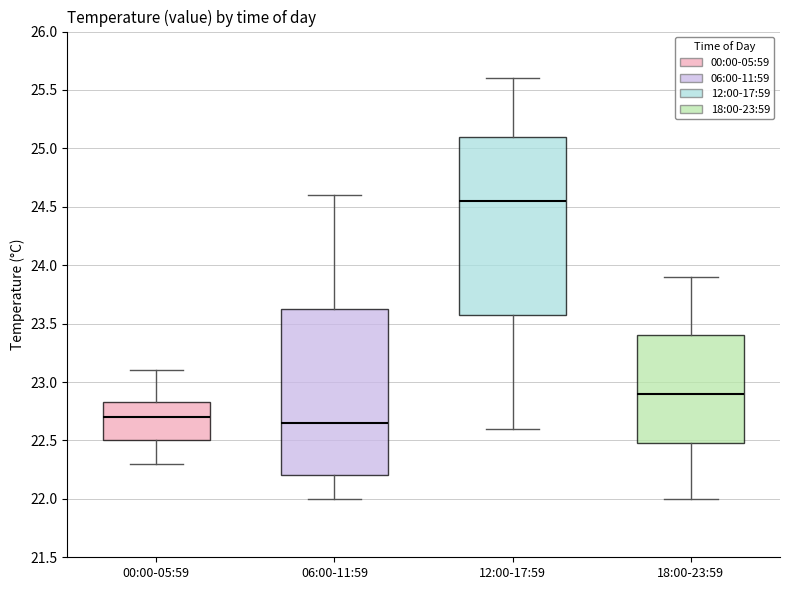

Reading left to right, transcribe this box plot: for each box, give where its median line is, the range the box spans, and where its two whiskers end, as read against the y-axis. The values are not printed on the chart, so give them approximately, as read against the axis.

00:00-05:59: median 22.70, box 22.50 to 22.85, whiskers 22.30 to 23.10
06:00-11:59: median 22.65, box 22.20 to 23.65, whiskers 22.00 to 24.60
12:00-17:59: median 24.55, box 23.60 to 25.10, whiskers 22.60 to 25.60
18:00-23:59: median 22.90, box 22.50 to 23.40, whiskers 22.00 to 23.90